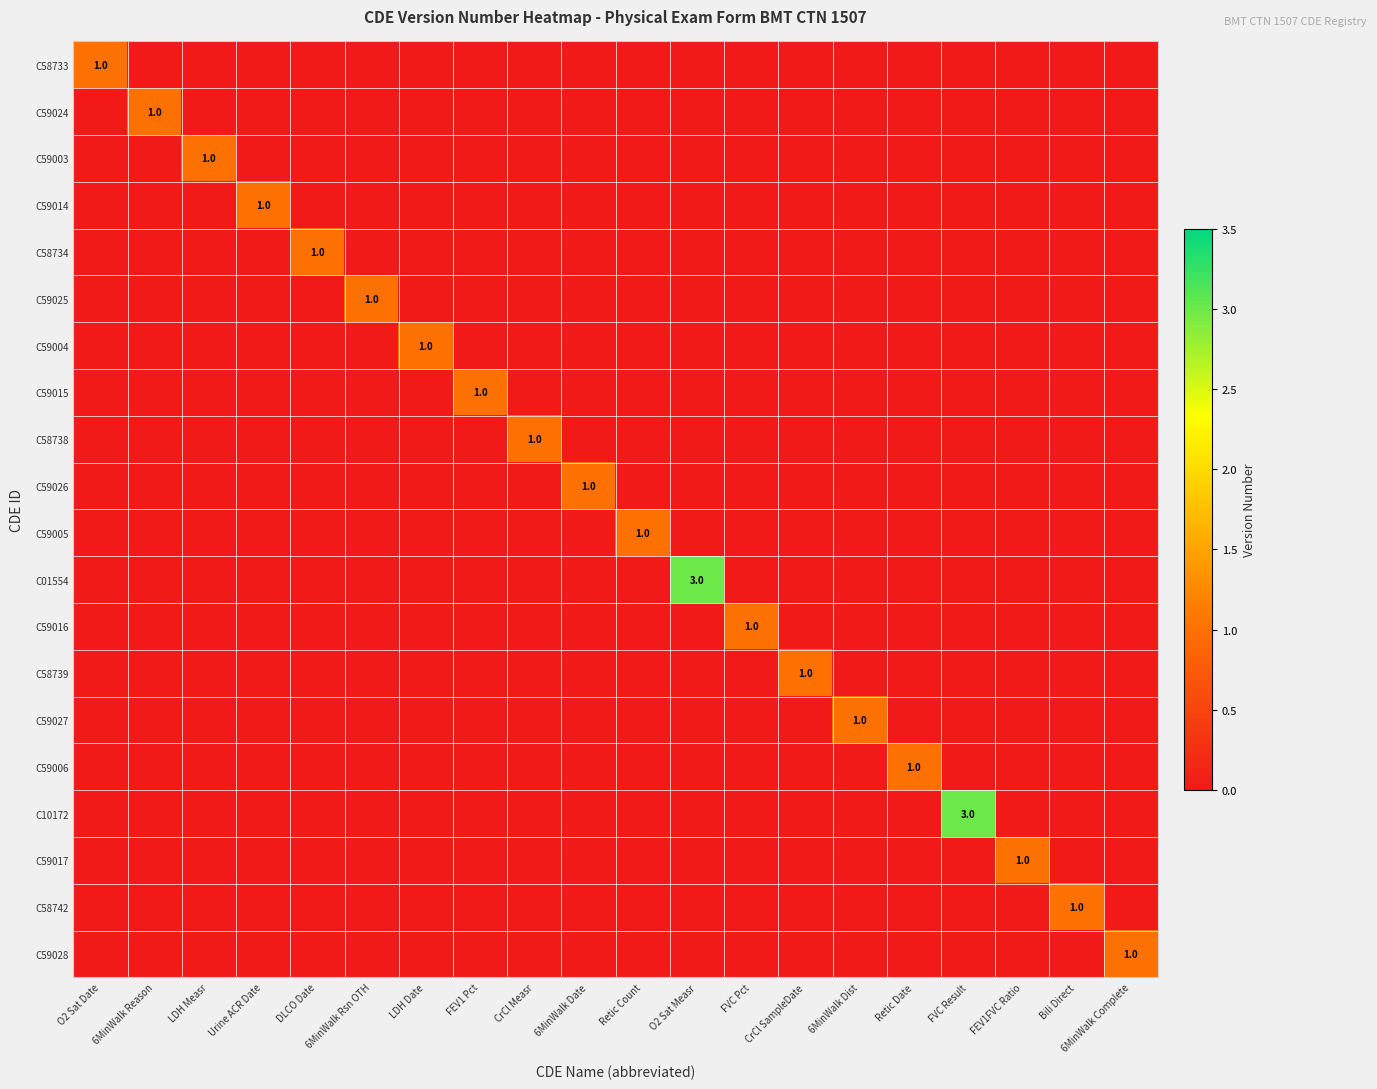

Is it true that C59004 equals 0 at Urine ACR Date?

True